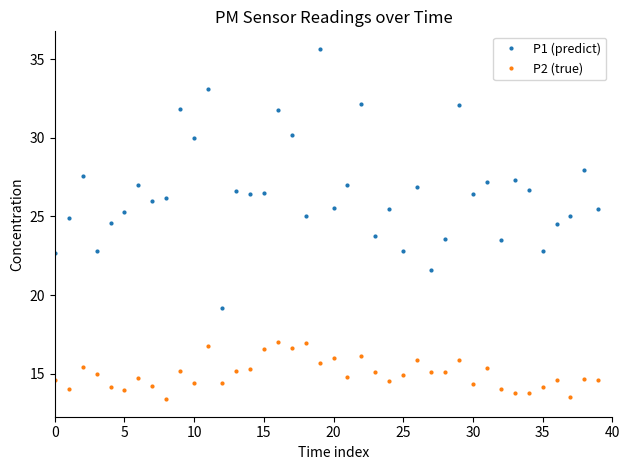

Is this an area chart (filled region under the line)?

No